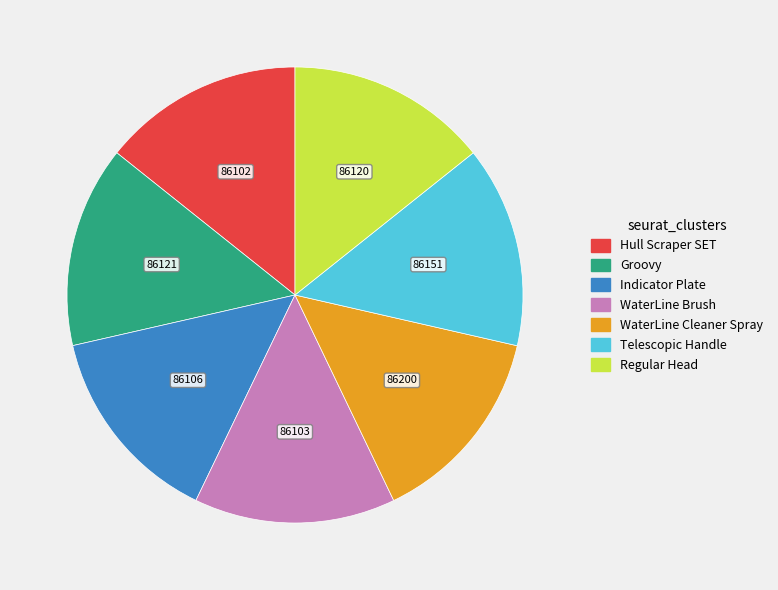

Does WaterLine Cleaner Spray account for over 50% of the chart?

No